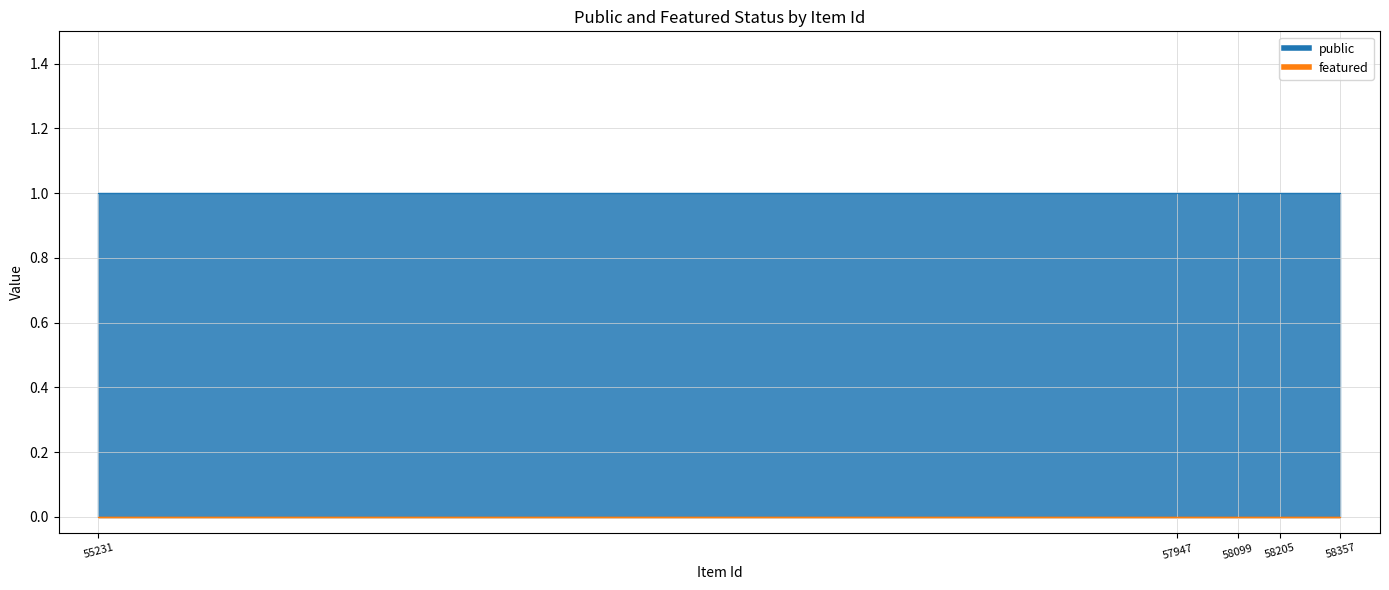

Is it true that featured equals 0 at 58205?

True